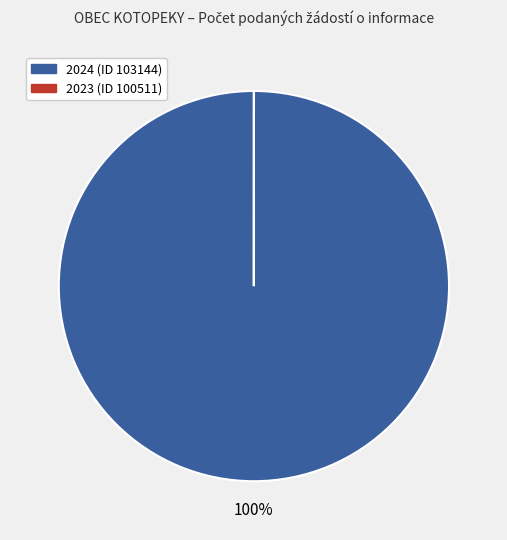

What is the majority slice?

2024 (ID 103144)